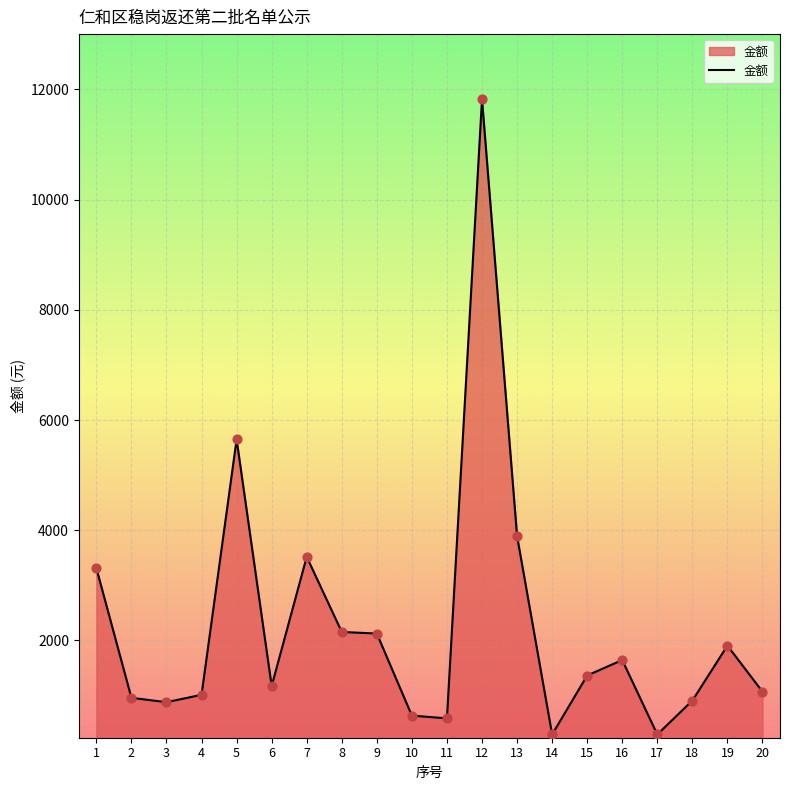

Between 13 and 19, which is larger?

13